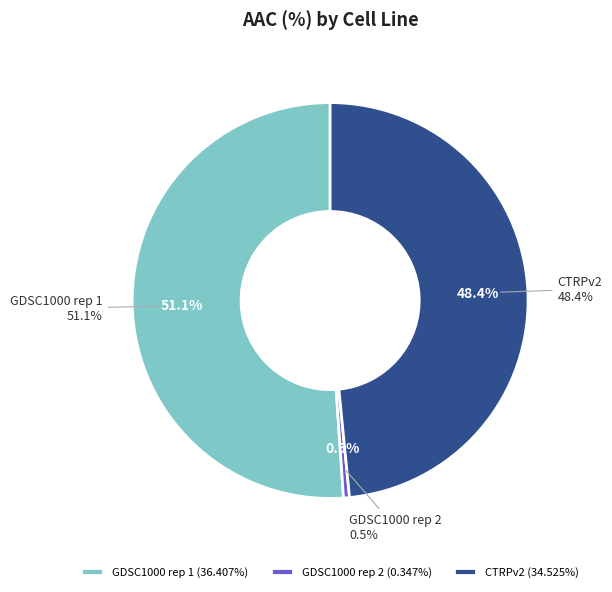

What is the largest slice in the pie chart?

GDSC1000 rep 1